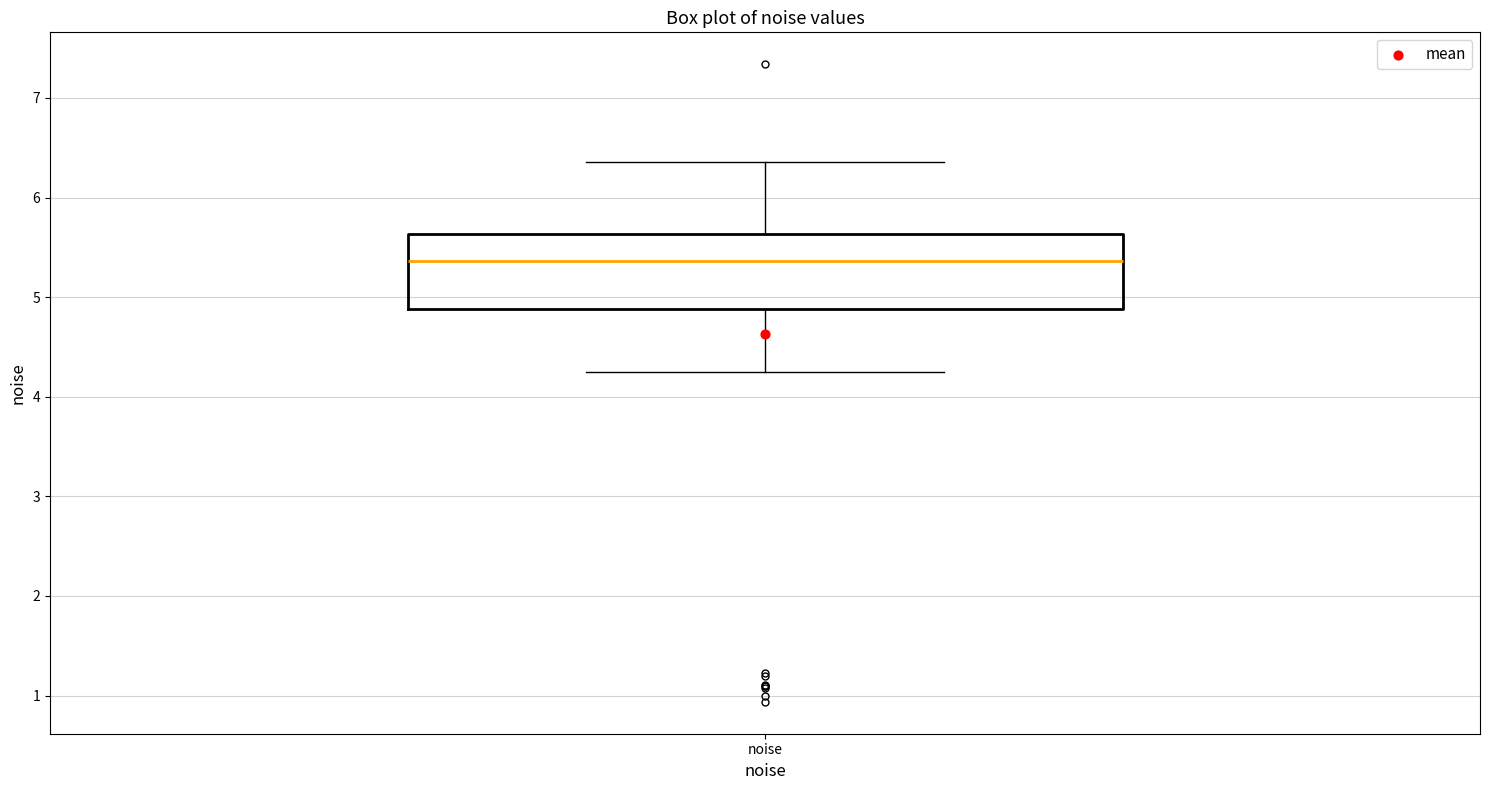

Where does the upper whisker of the box for noise end on the y-axis? The values are not printed on the chart, so give them approximately, as read against the axis.

6.4